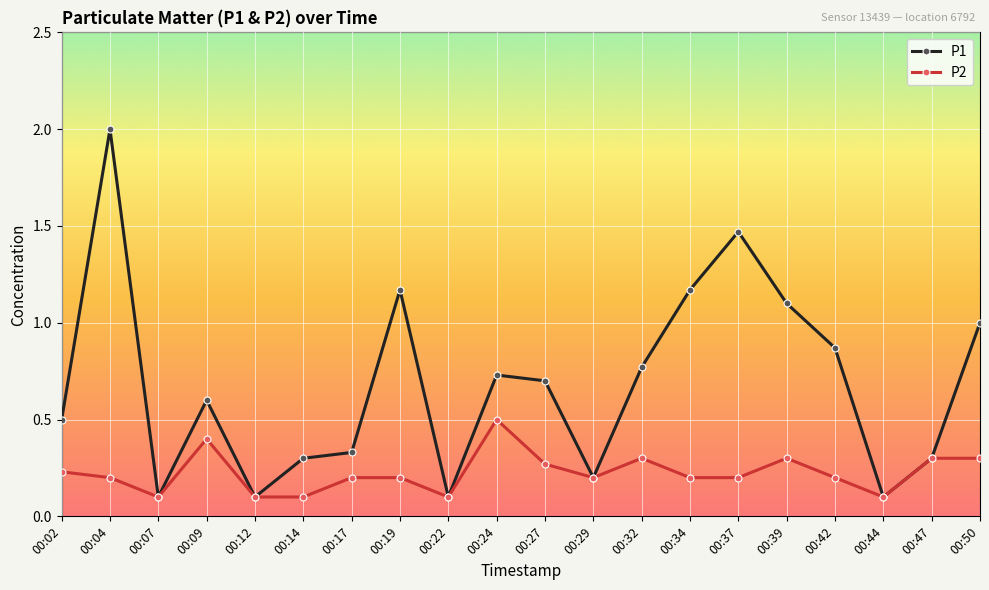

What is the difference between the maximum and second lowest values in the P1 series?

1.9